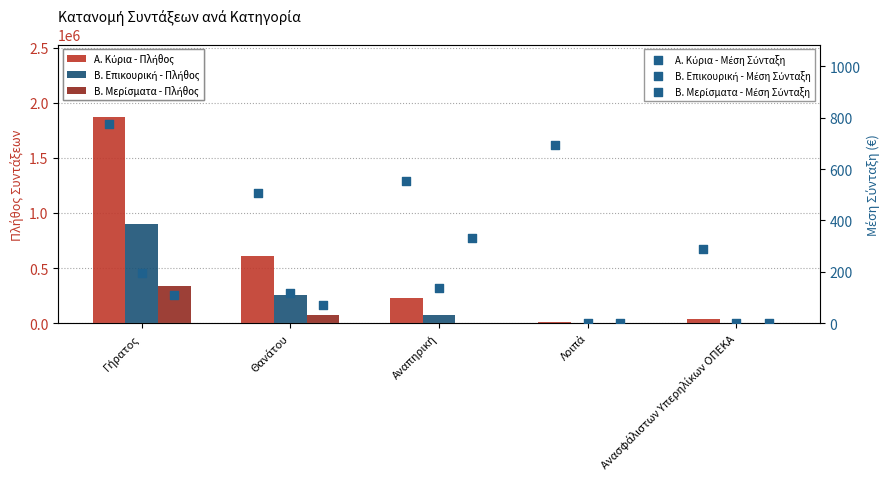

What is the total value across all series at Γήρατος?

3111485.1